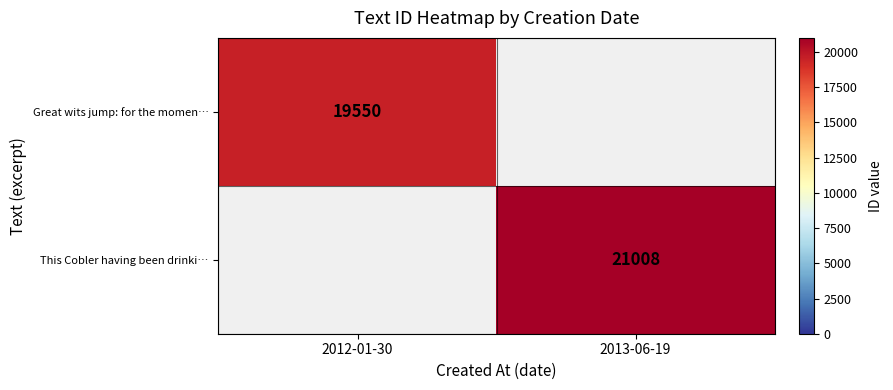

True or false: Great wits jump: for the momen… has a value of 19550 at 2012-01-30.

True